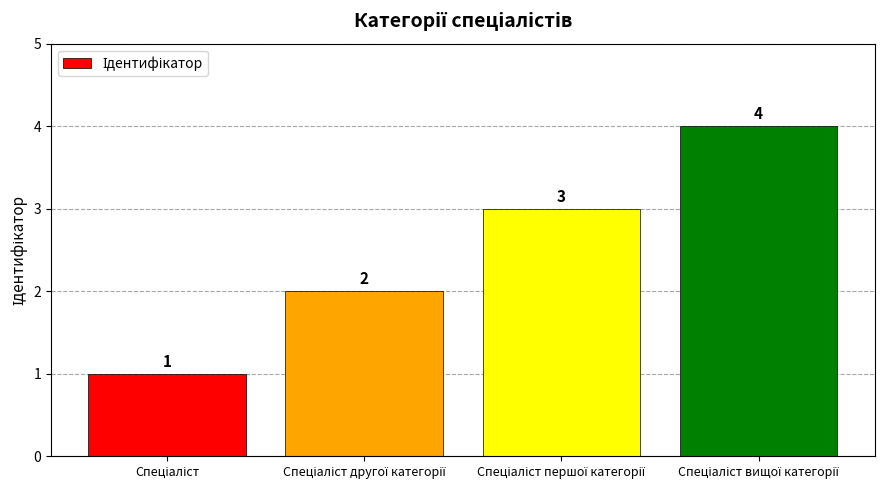

Count the values in the range 2 to 4.

3